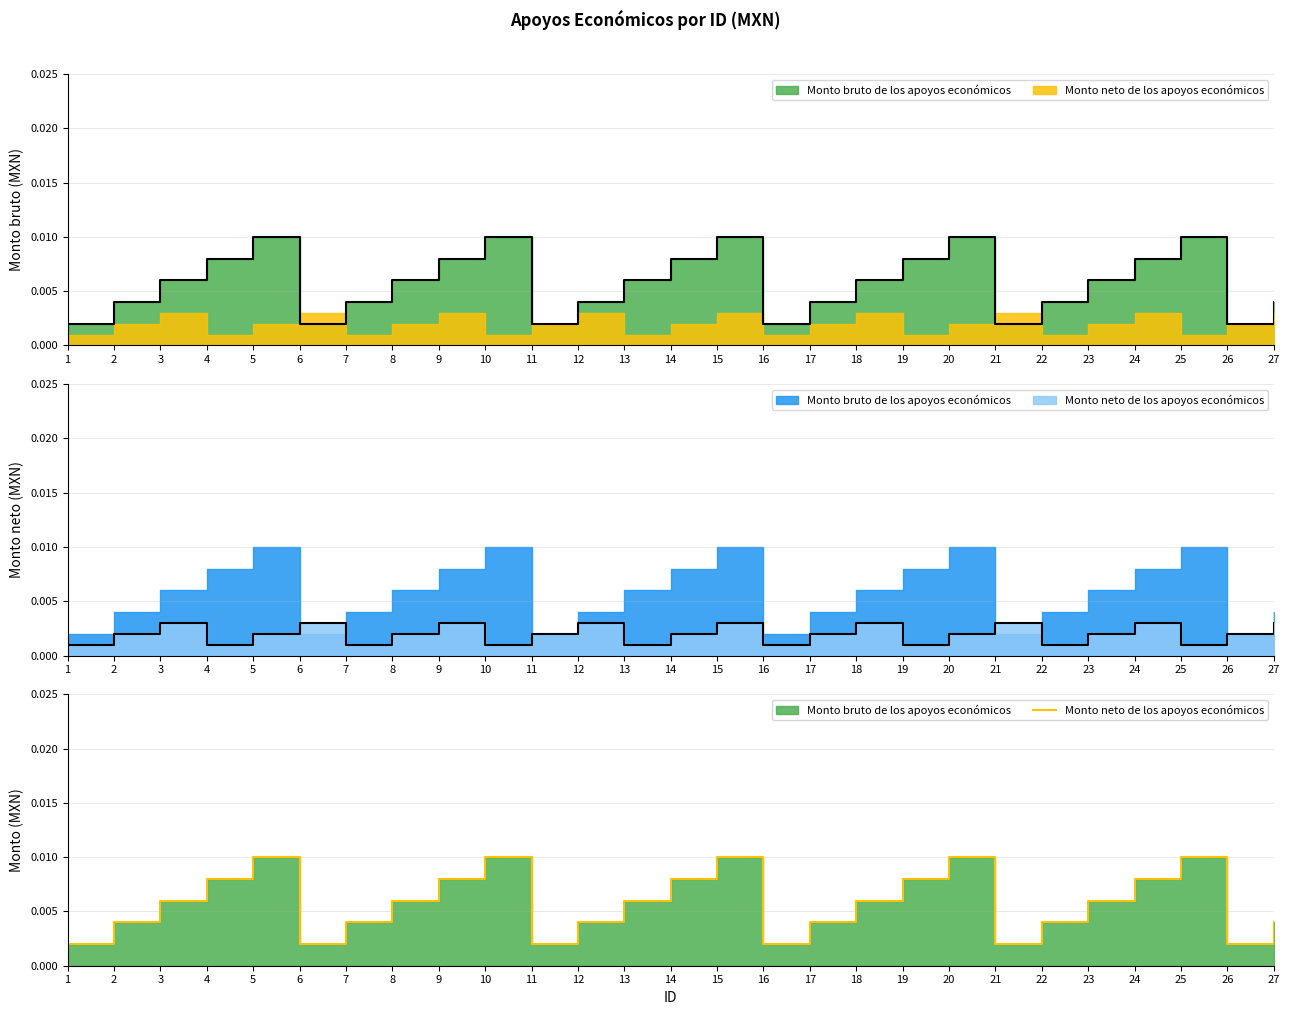

Which has a higher value, 23 or 2?

23